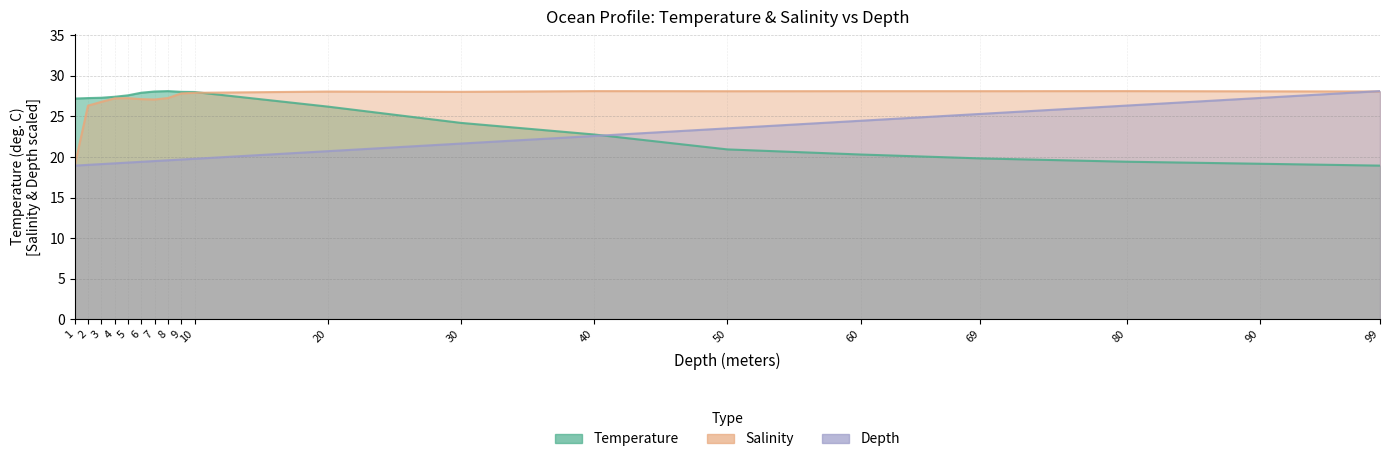

True or false: Depth has a value of 7.7 at 6.

False